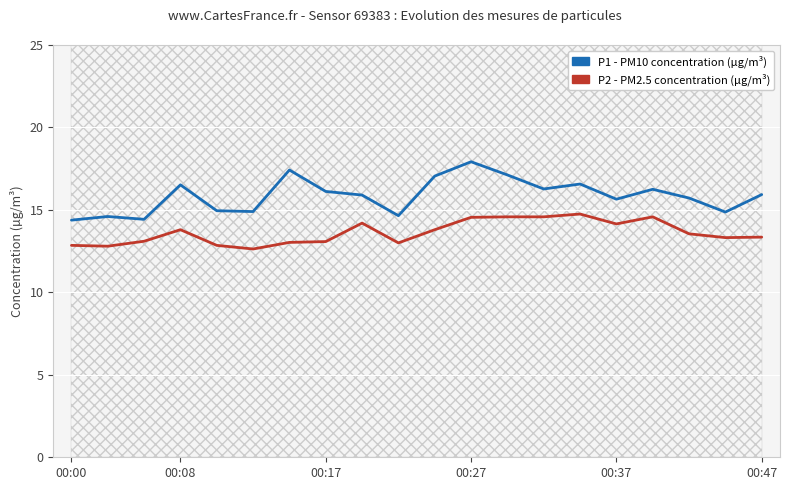

How many categories are shown in the chart?

20